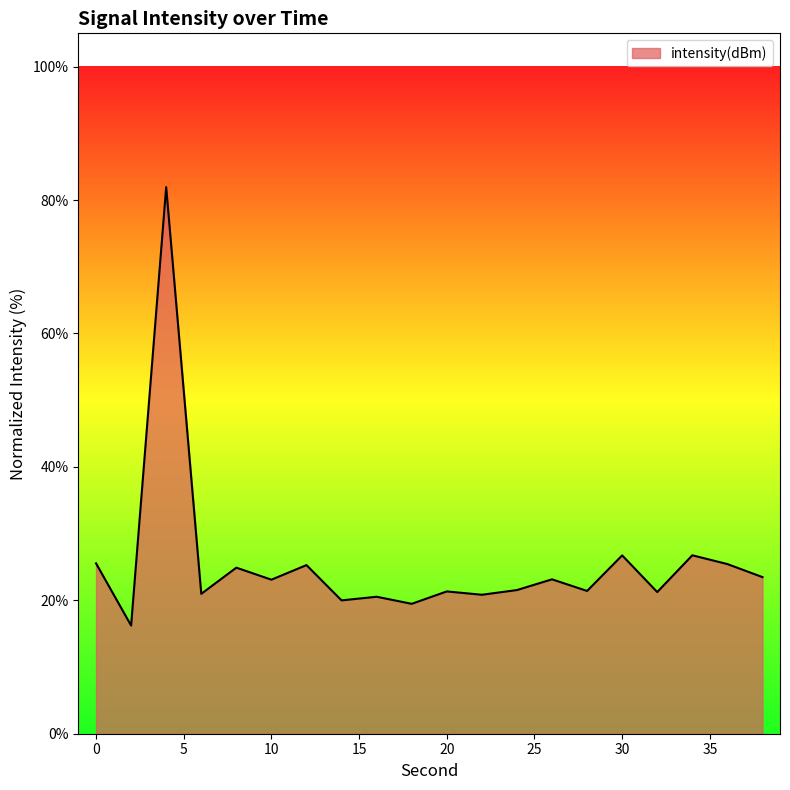

What is the difference between the maximum and minimum values?

65.7